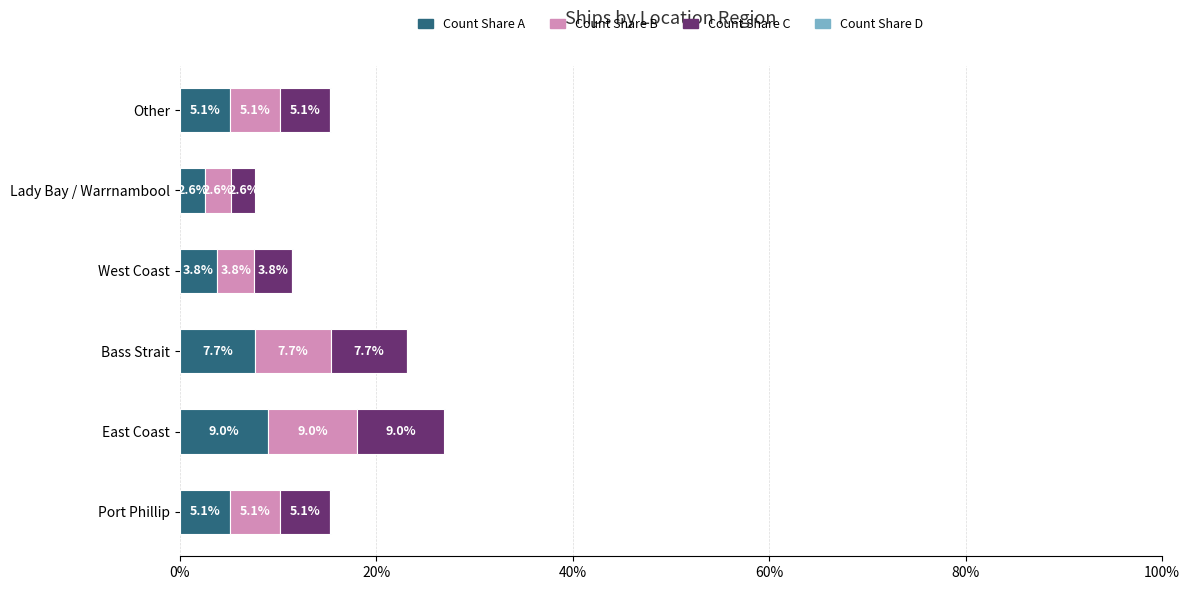

Between Port Phillip and Lady Bay / Warrnambool, which series saw the biggest shift?

Count Share B